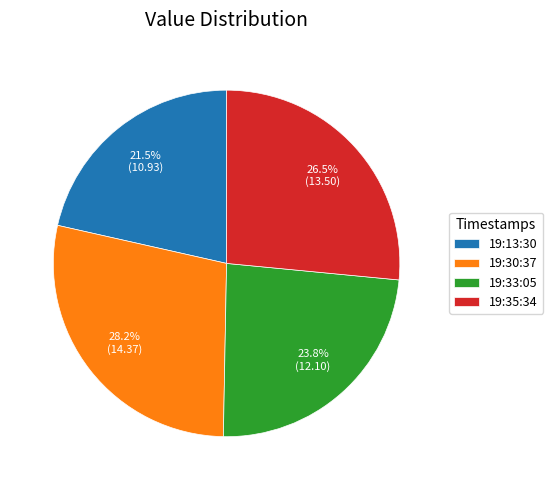

Which has a higher value, 19:30:37 or 19:33:05?

19:30:37